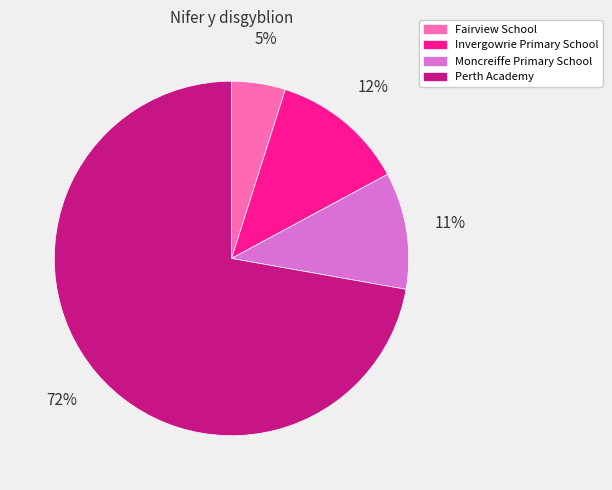

Rank the categories by value from lowest to highest.

Fairview School, Moncreiffe Primary School, Invergowrie Primary School, Perth Academy